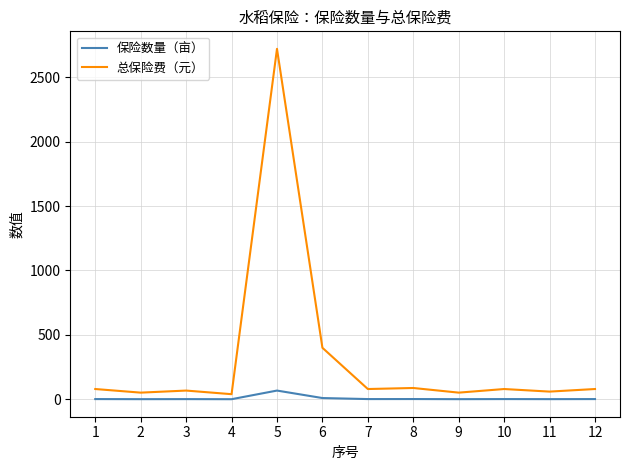

List the series in order of their peak value, lowest first.

保险数量（亩）, 总保险费（元）